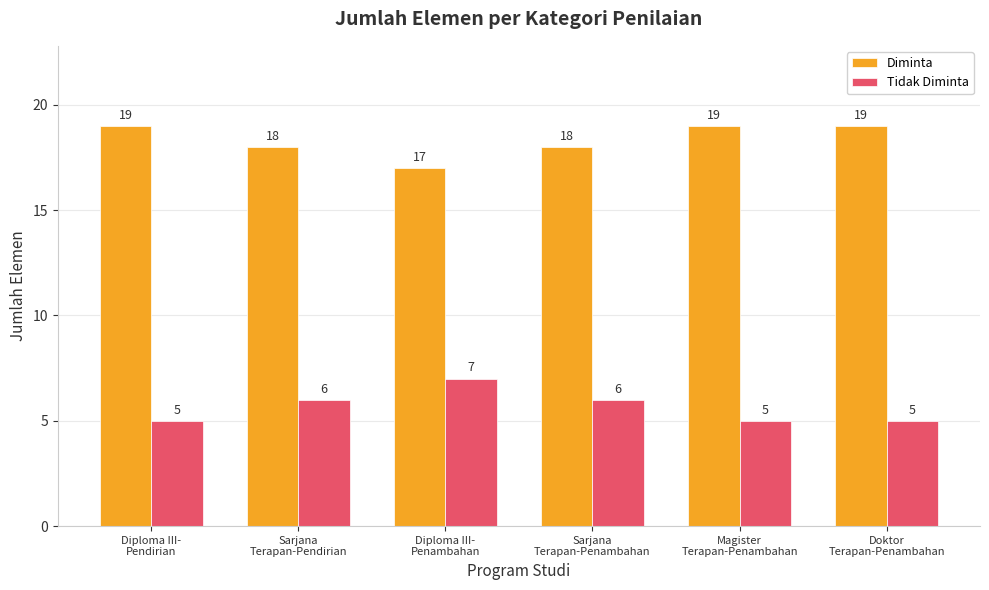

How many Diminta values are between 18 and 19?

5